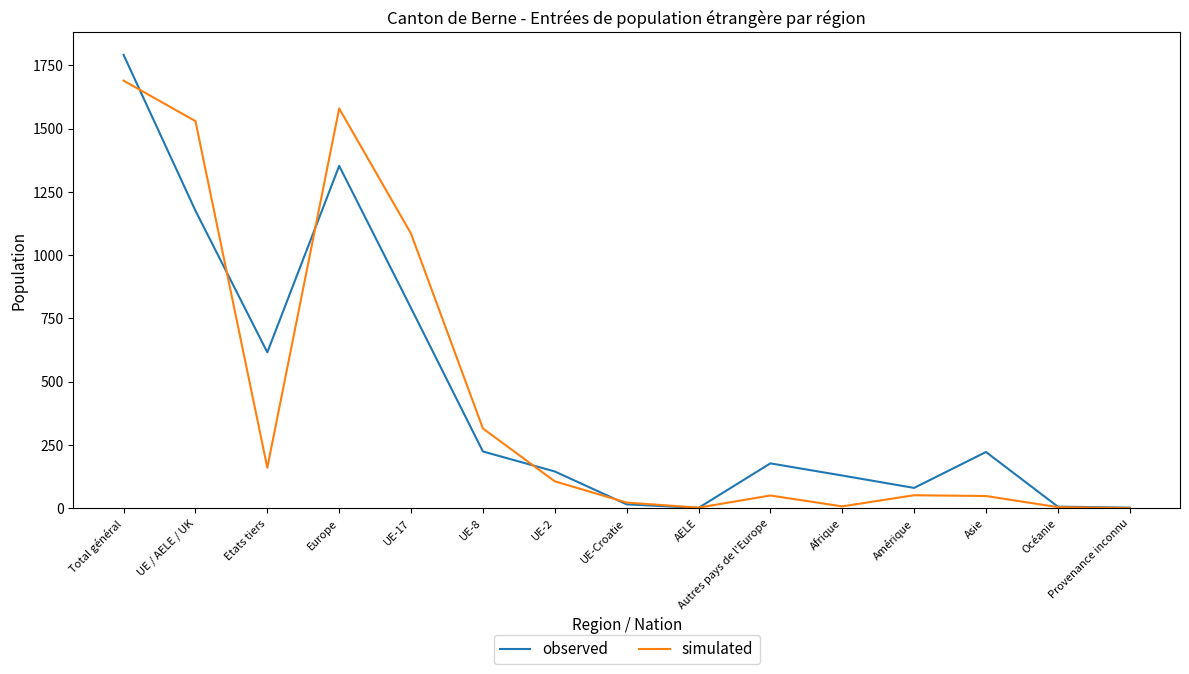

Which series changed the most between Etats tiers and Europe?

simulated